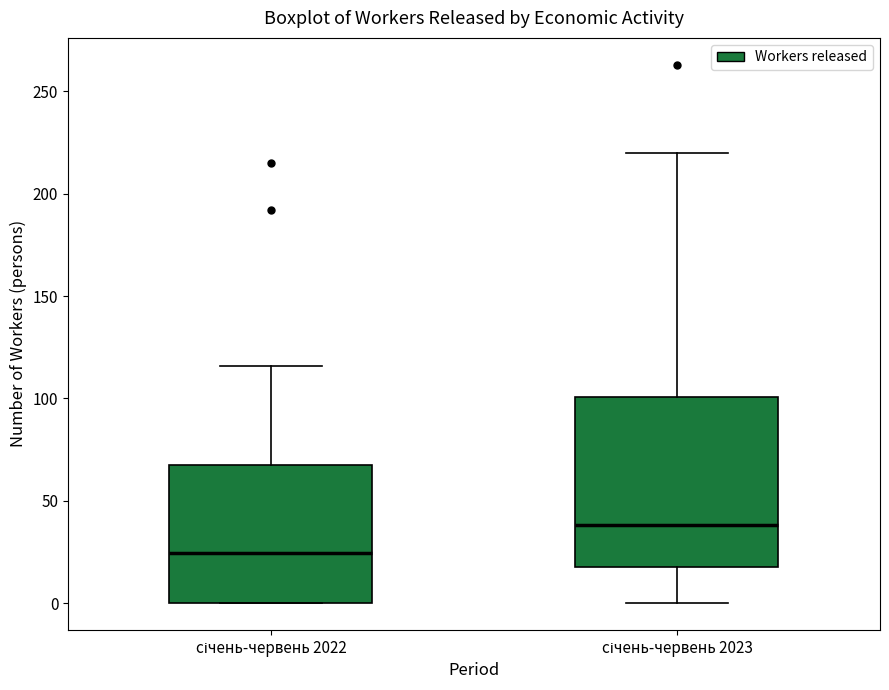

Which box is the tallest, from its lower edge to its upper edge?

січень-червень 2023